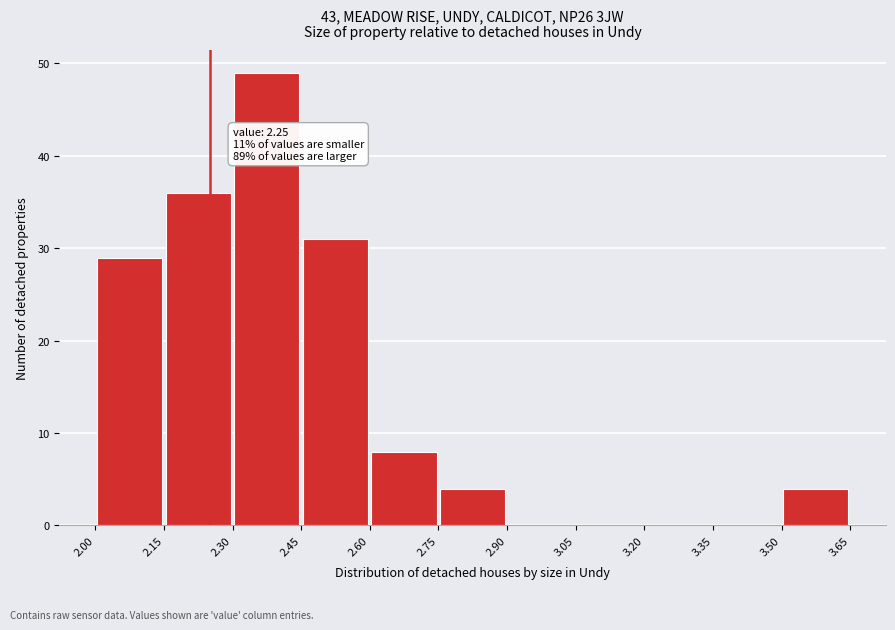

Which range on the x-axis has the tallest bar?

2.30 to 2.45